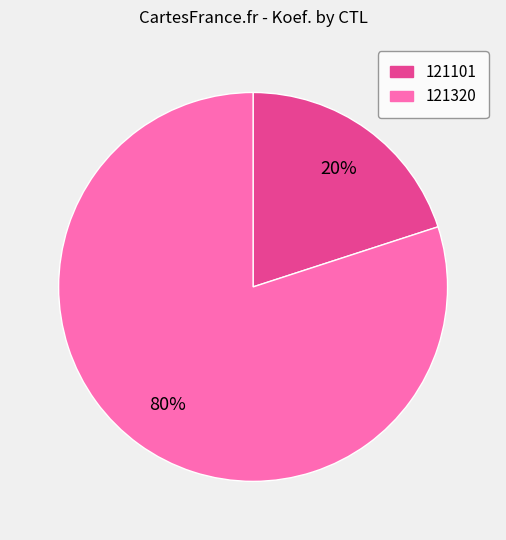

Is the sum of 121320 and 121101 greater than half?

Yes